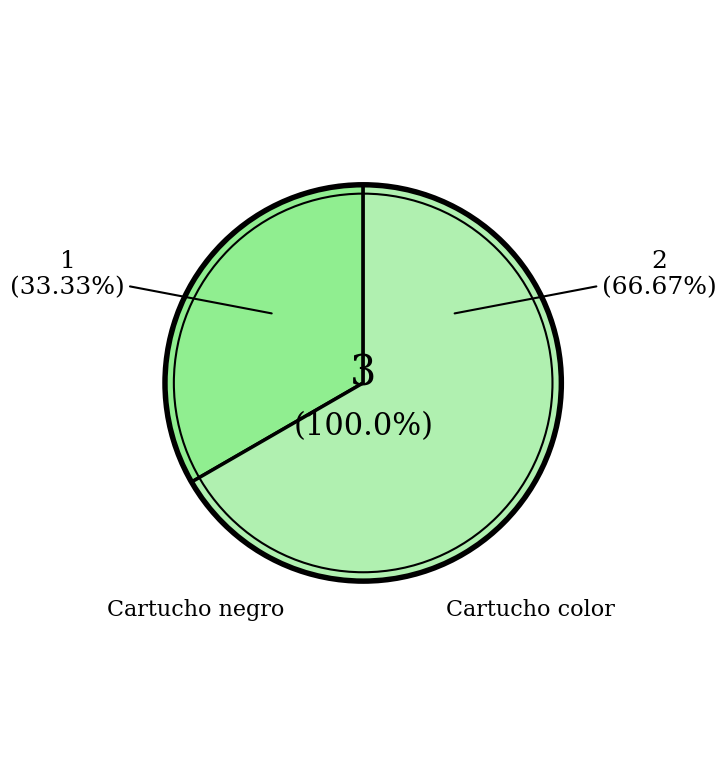

Count the number of slices in the pie.

2